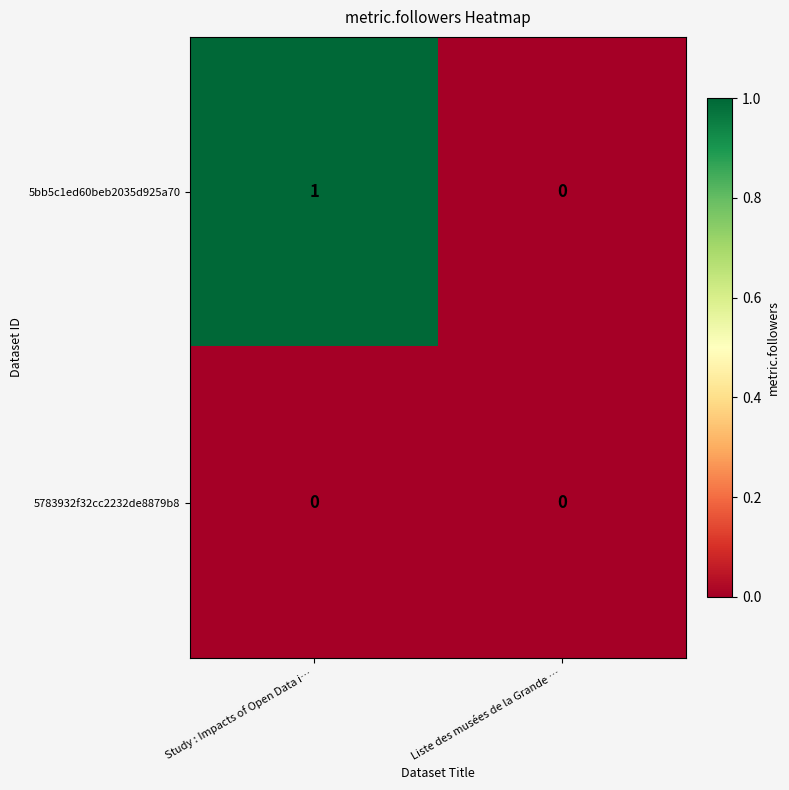

The value of 5bb5c1ed60beb2035d925a70 at Study : Impacts of Open Data i… is 0. True or false?

False